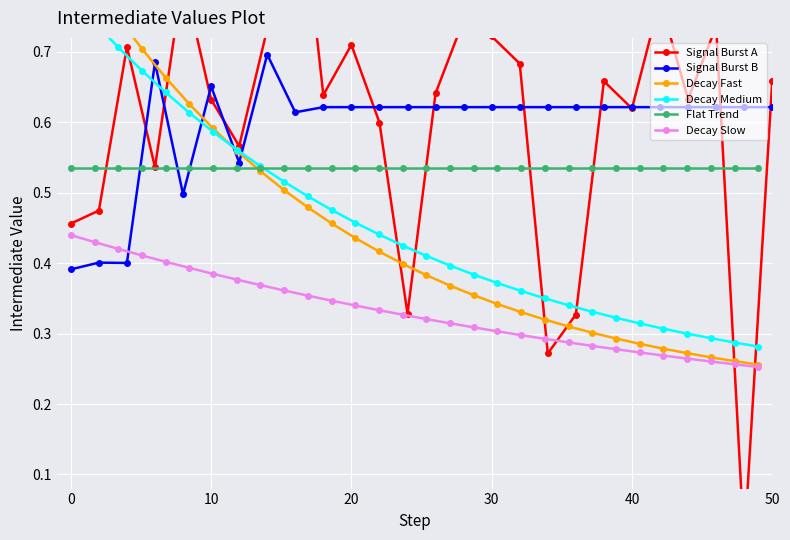

True or false: Decay Slow and Flat Trend intersect in this chart.

False